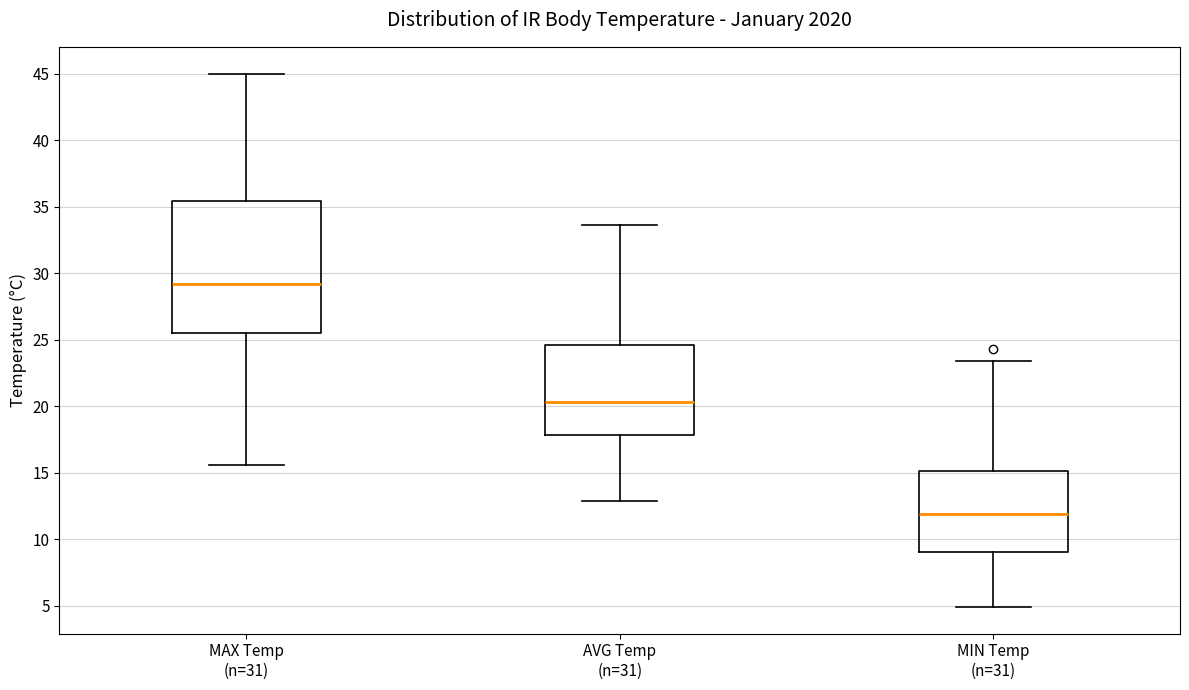

Which box is the tallest, from its lower edge to its upper edge?

MAX Temp (n=31)